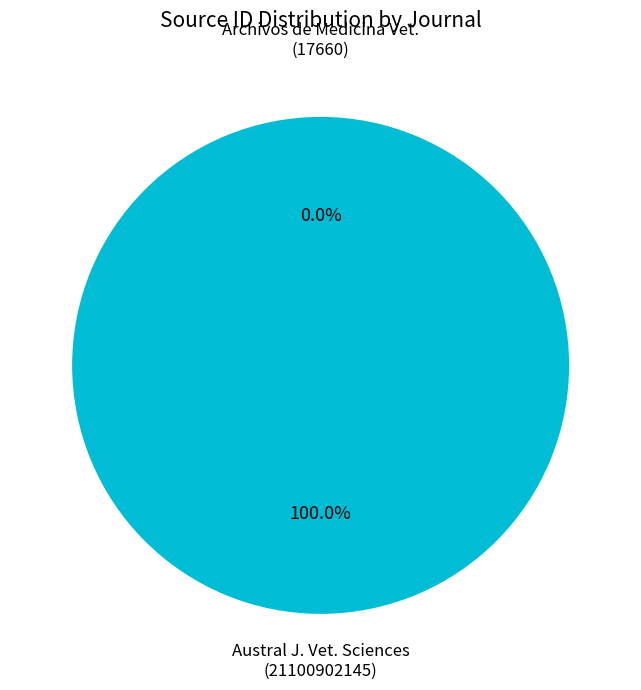

To the nearest percent, what is the difference between the largest and smallest slice percentages?

100%